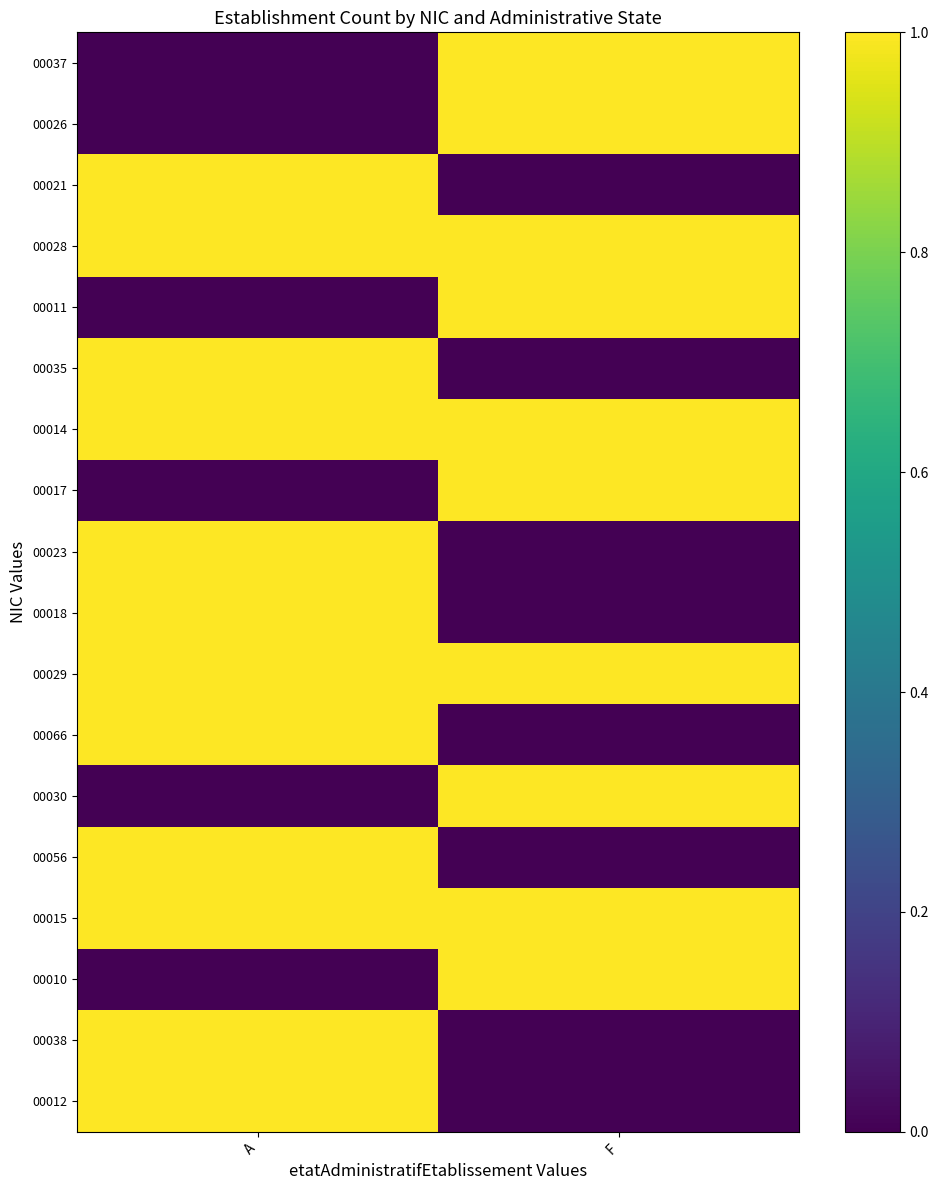

List the series in order of their peak value, lowest first.

00012, 00038, 00010, 00015, 00056, 00030, 00066, 00029, 00018, 00023, 00017, 00014, 00035, 00011, 00028, 00021, 00026, 00037